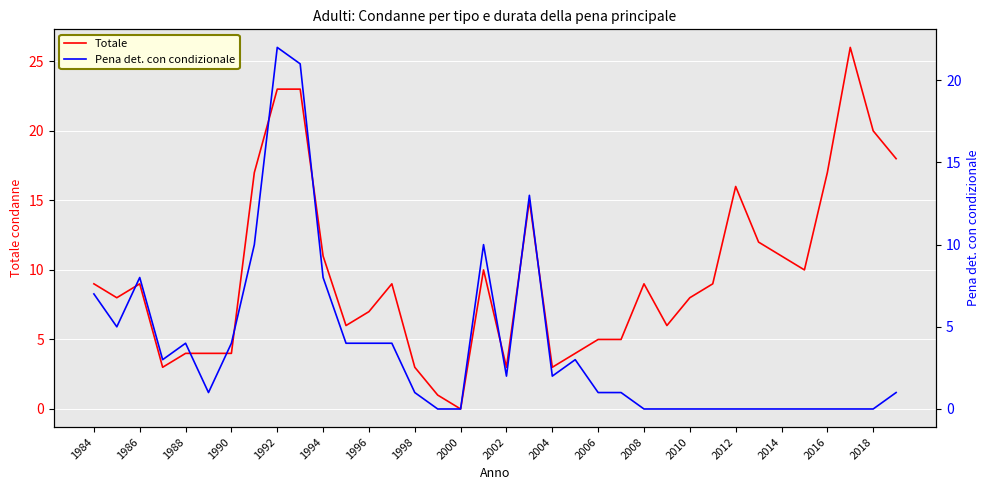

Which series changed the most between 31 and 33?

Totale